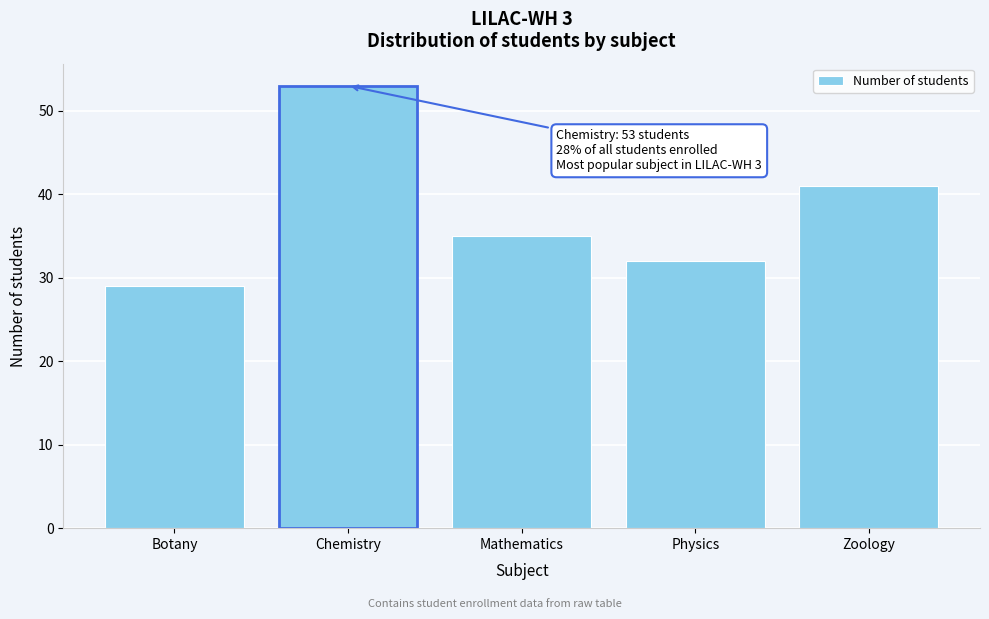

Reading left to right, transcribe all the data shown in this chart.

Botany=29	Chemistry=53	Mathematics=35	Physics=32	Zoology=41